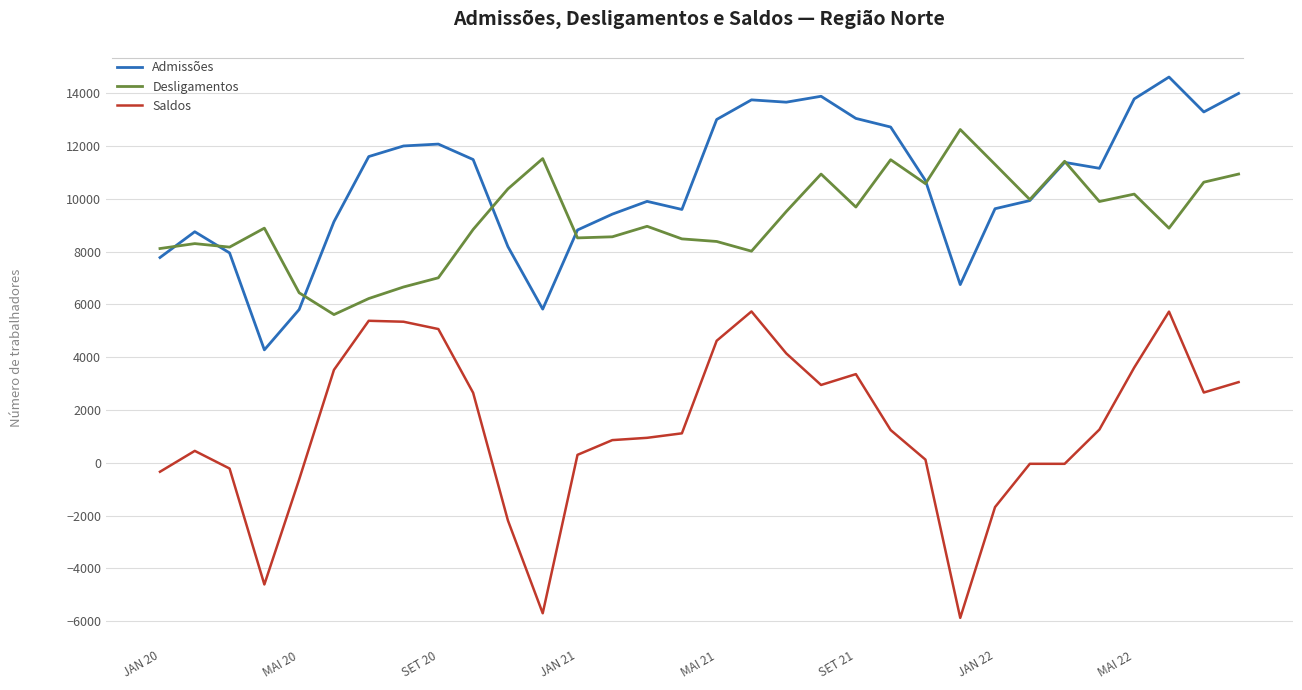

List the series in order of their peak value, lowest first.

Saldos, Desligamentos, Admissões